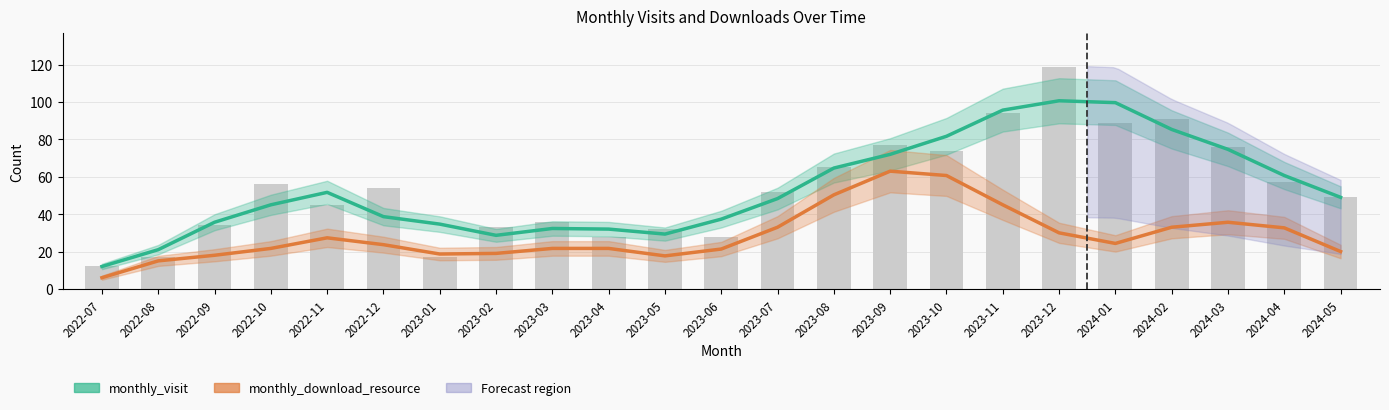

What position from the right is 2022-09?

21